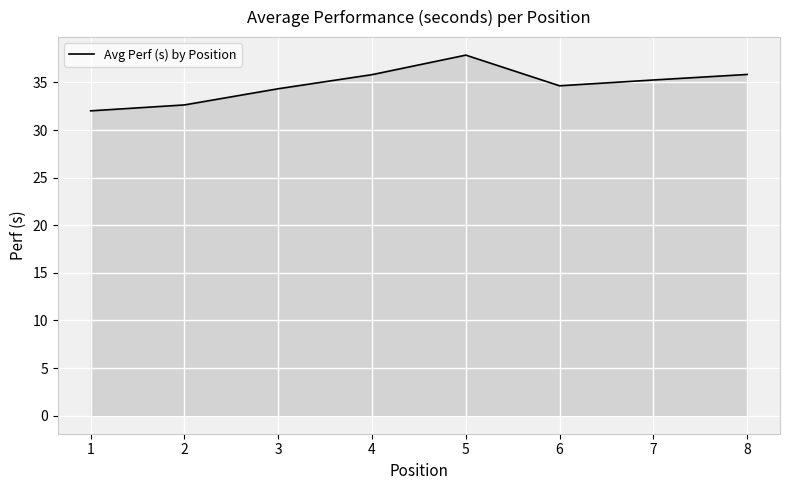

What is the difference between the values at 7 and 3?

0.9